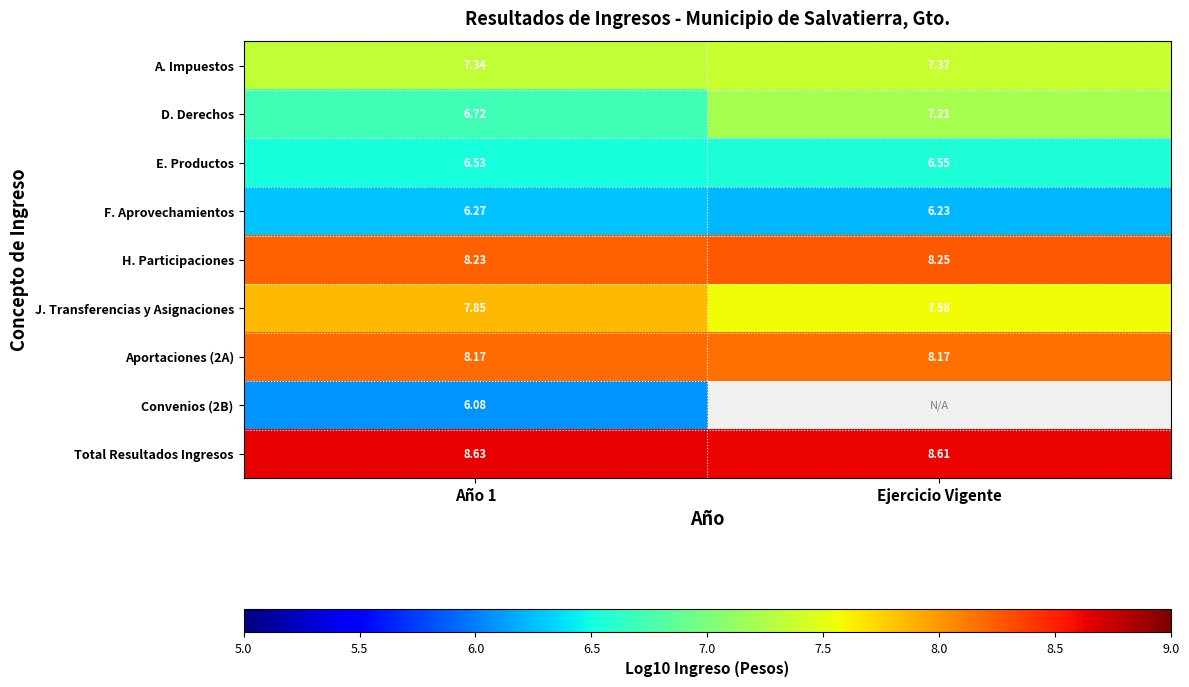

How many data points in D. Derechos are above 7?

1